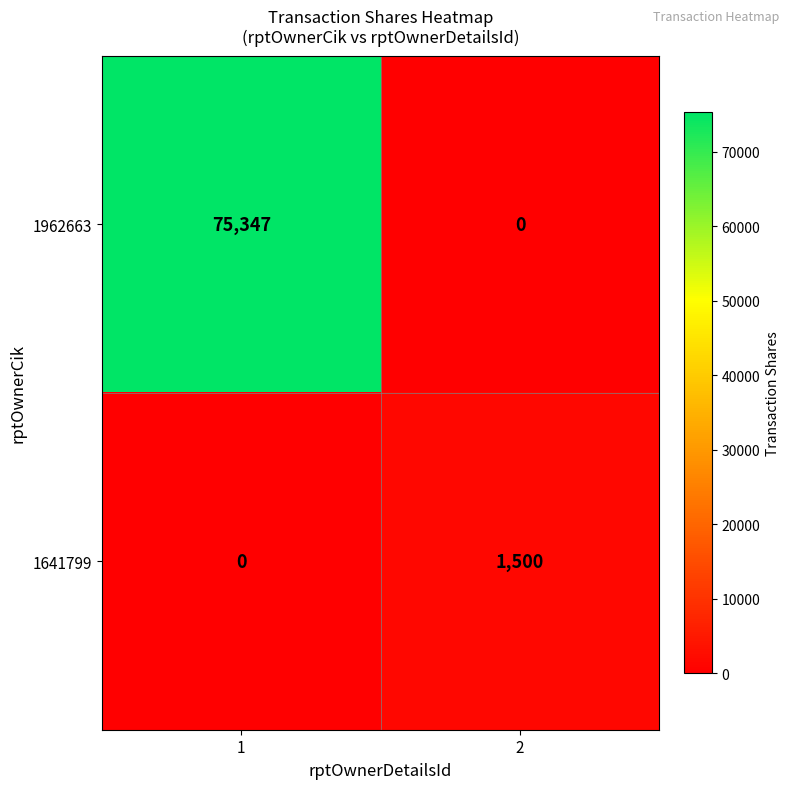

True or false: 1962663 has a value of -46336 at 2.

False